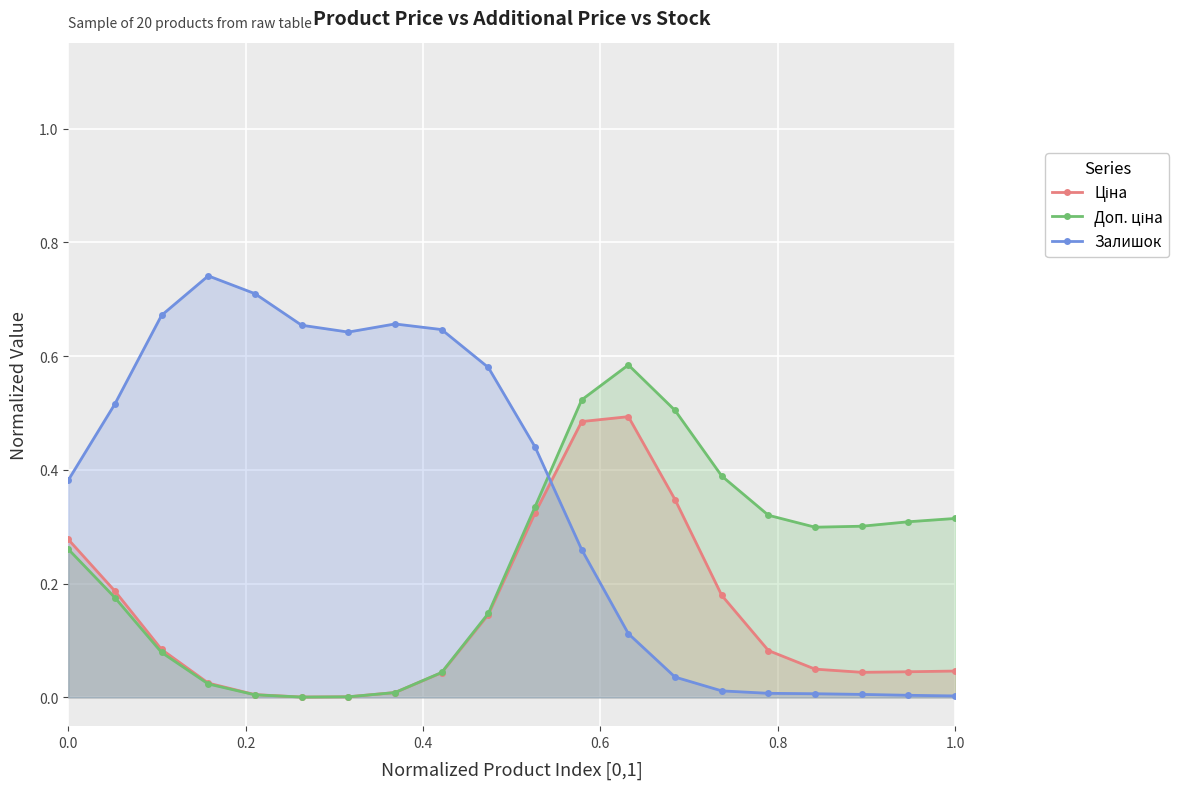

True or false: Залишок has more than 1 interior local peaks.

True